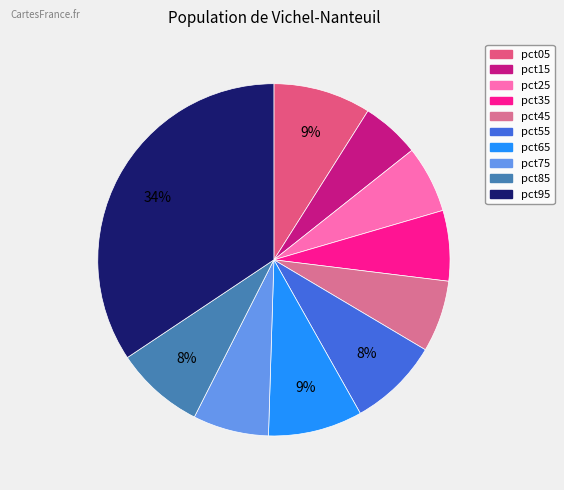

Does pct05 represent more than half of the total?

No